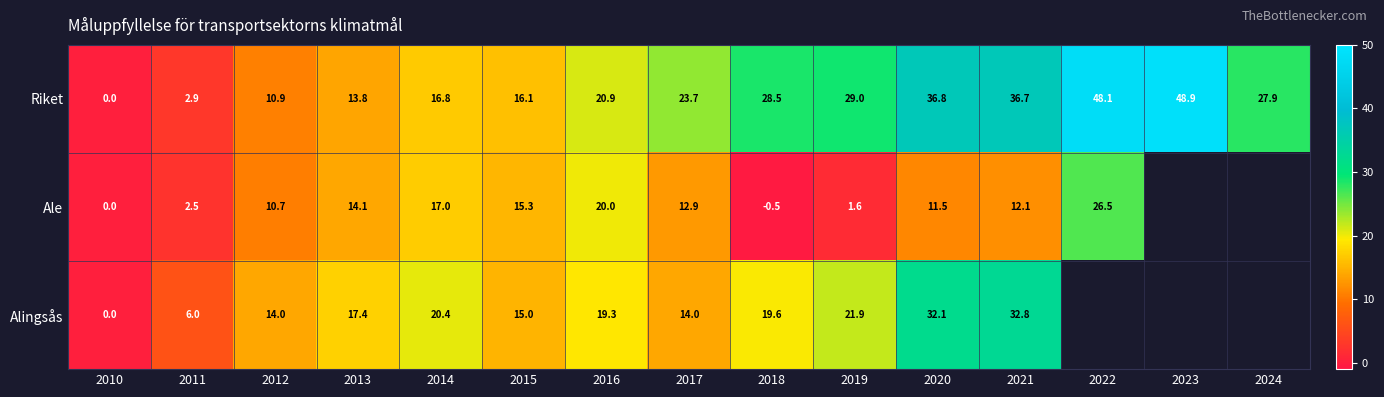

What is the difference between the maximum and minimum values in the Riket series?

48.9